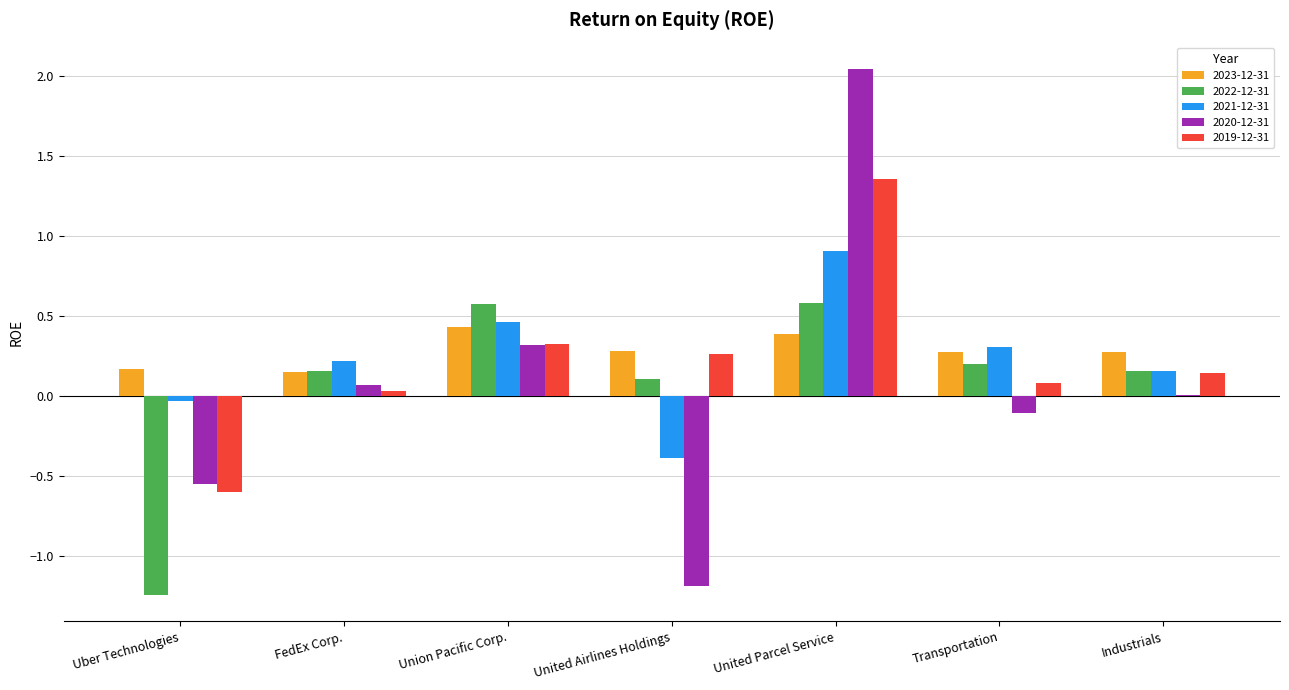

True or false: 2021-12-31 has a value of 0.3 at Transportation.

True